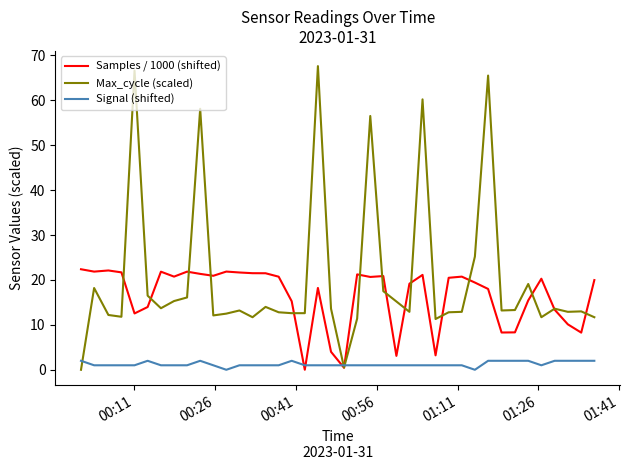

Rank the series by their maximum value, from highest to lowest.

Max_cycle (scaled), Samples / 1000 (shifted), Signal (shifted)